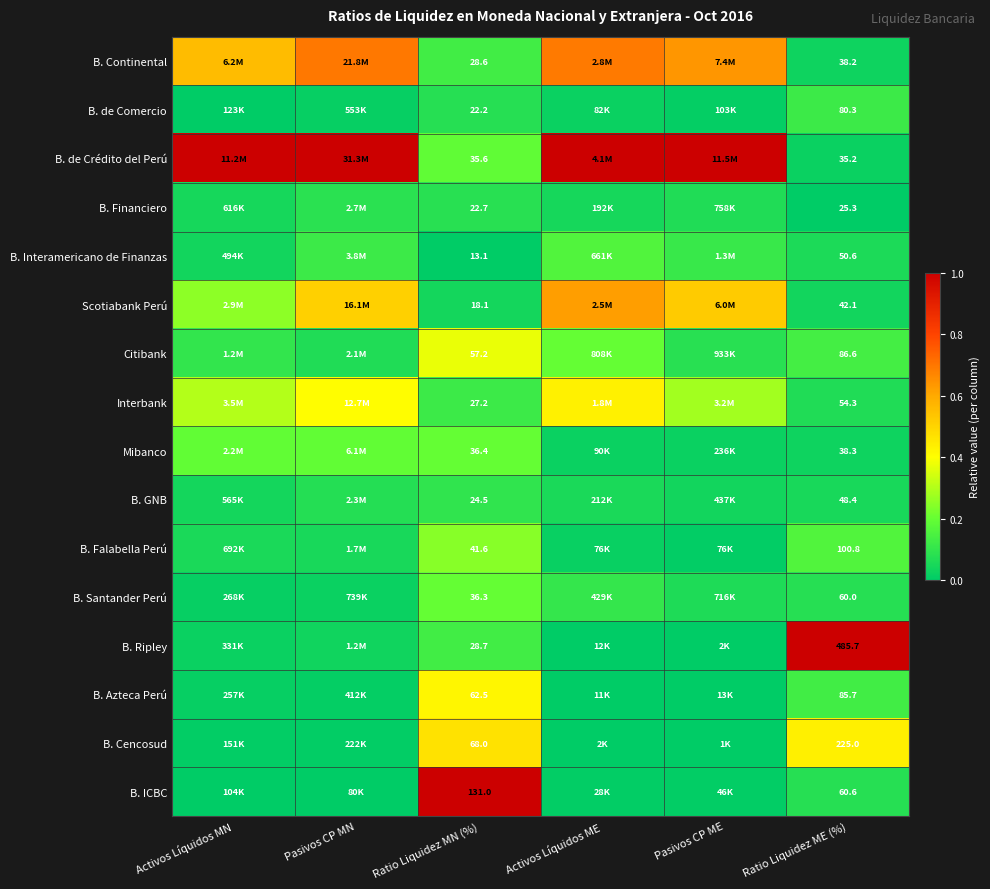

Is the value of B. Falabella Perú at Ratio Liquidez ME (%) greater than the value of B. Santander Perú at Ratio Liquidez MN (%)?

Yes